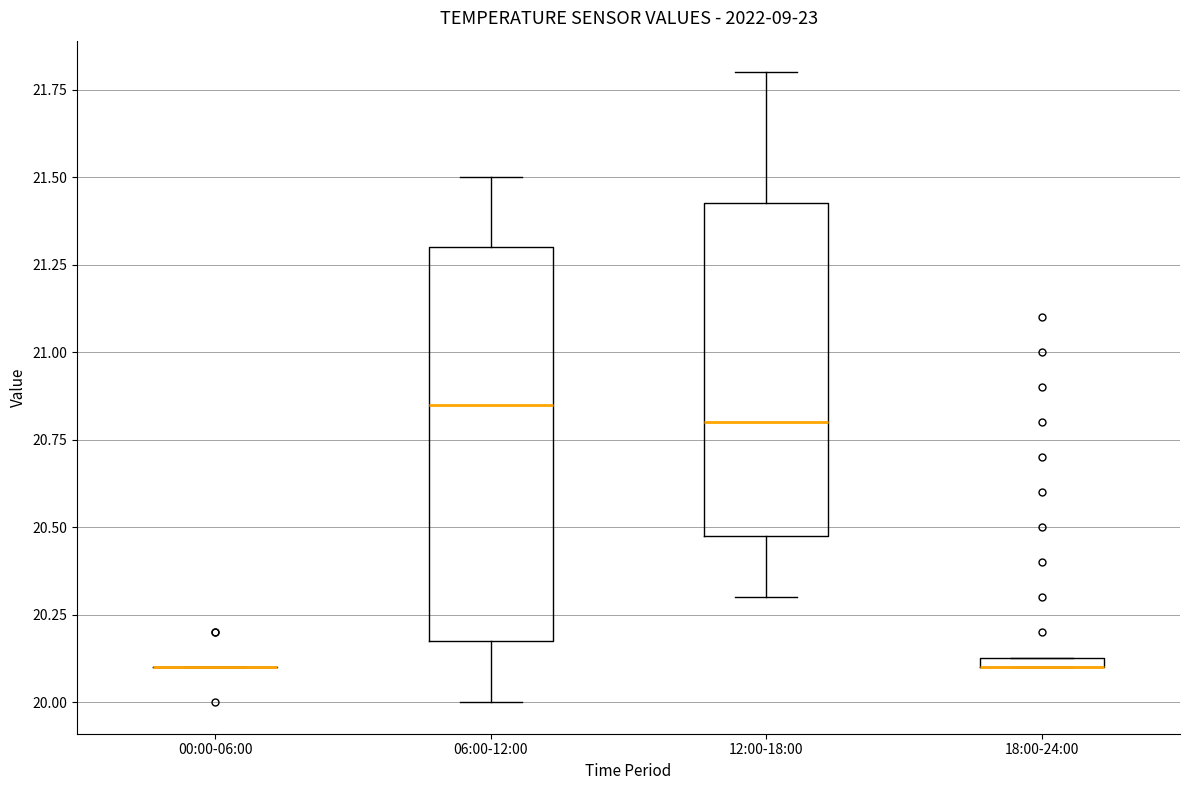

Comparing the boxes themselves (not the whiskers), which one is the tallest?

06:00-12:00